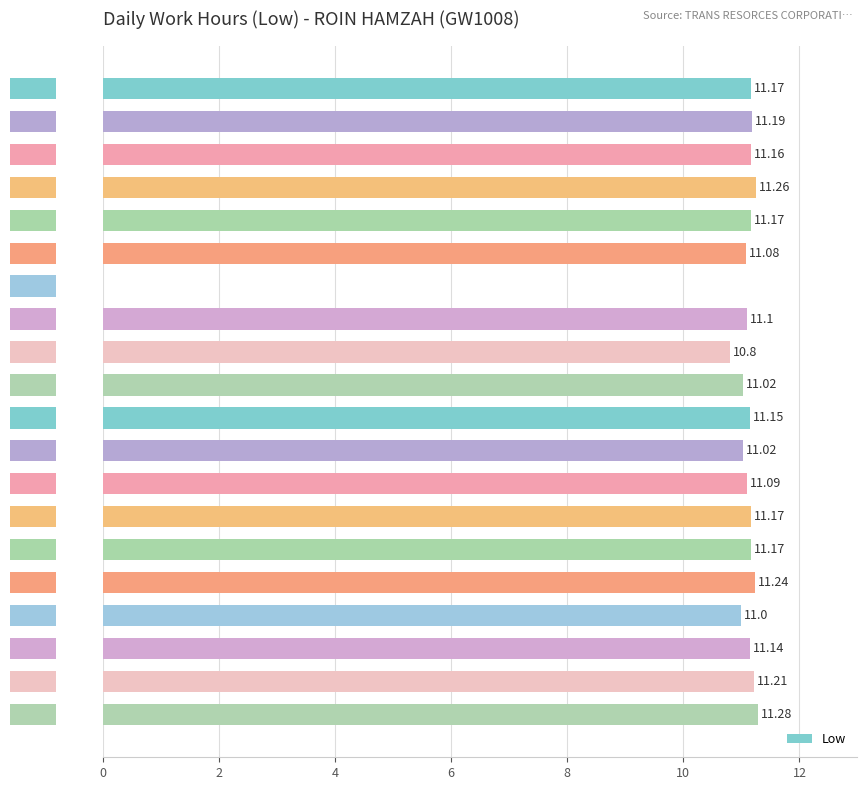

Reading left to right, what are all the values shown in this chart?

11.2	11.2	11.2	11.3	11.2	11.1	0.0	11.1	10.8	11.0	11.2	11.0	11.1	11.2	11.2	11.2	11.0	11.1	11.2	11.3